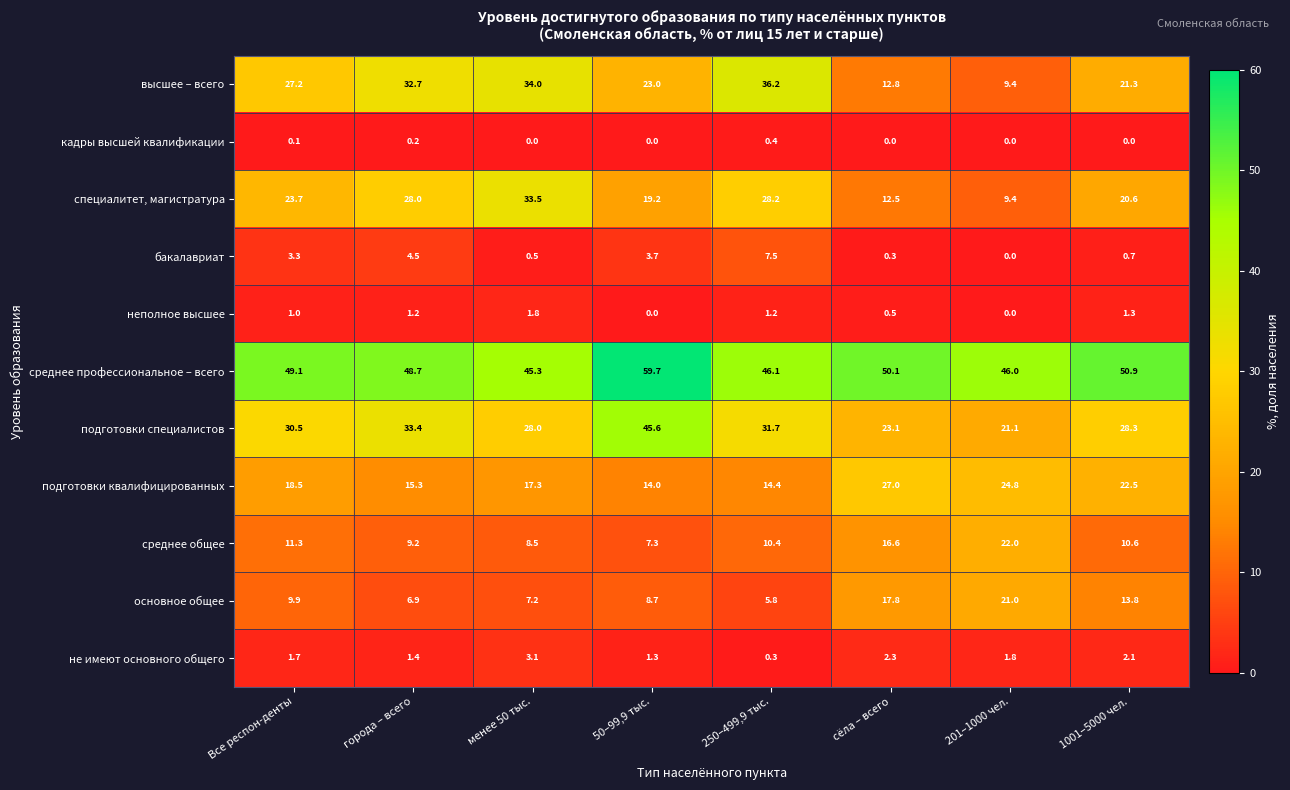

At which category is the sum across all series the highest?

50–99,9 тыс.